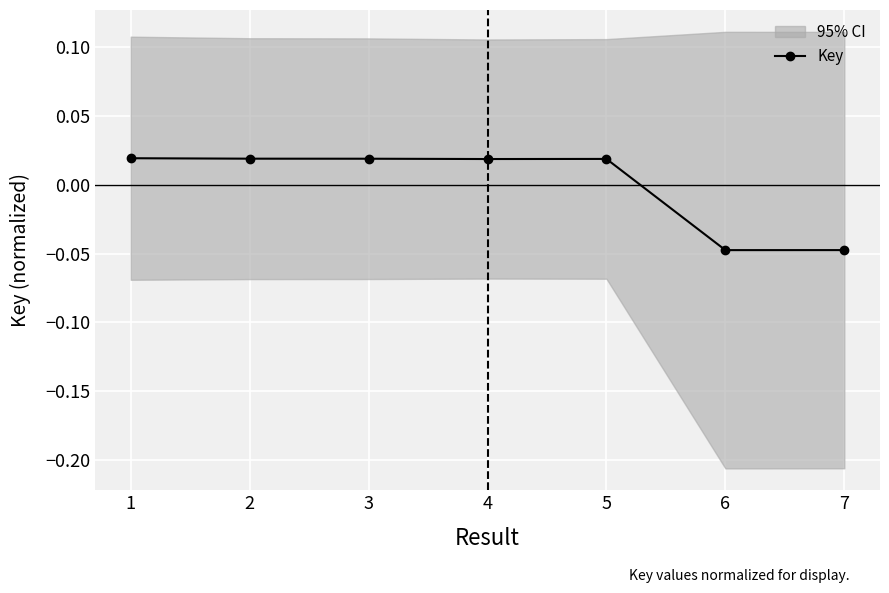

What is the difference between the maximum and minimum values?

0.1